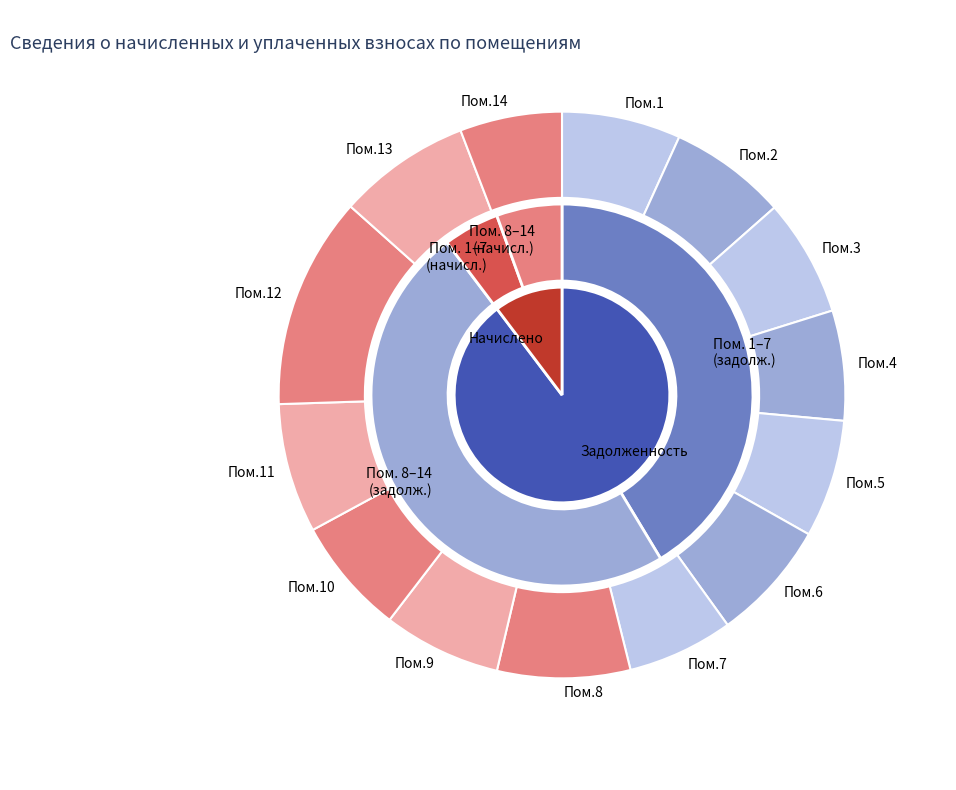

Does any single category account for the majority?

No